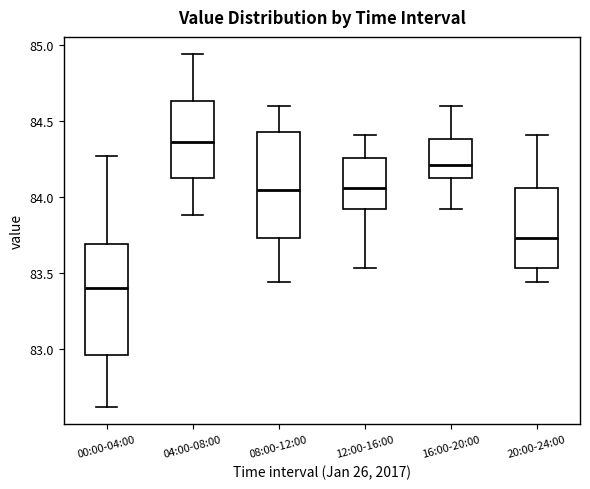

Reading left to right, read every box against the y-axis: the position of its median line, the range the box covers, and the ends of its whiskers. The values are not printed on the chart, so give them approximately, as read against the axis.

00:00-04:00: median 83.40, box 82.95 to 83.70, whiskers 82.60 to 84.25
04:00-08:00: median 84.35, box 84.15 to 84.65, whiskers 83.90 to 84.95
08:00-12:00: median 84.05, box 83.75 to 84.45, whiskers 83.45 to 84.60
12:00-16:00: median 84.05, box 83.90 to 84.25, whiskers 83.55 to 84.40
16:00-20:00: median 84.20, box 84.15 to 84.40, whiskers 83.90 to 84.60
20:00-24:00: median 83.75, box 83.55 to 84.05, whiskers 83.45 to 84.40